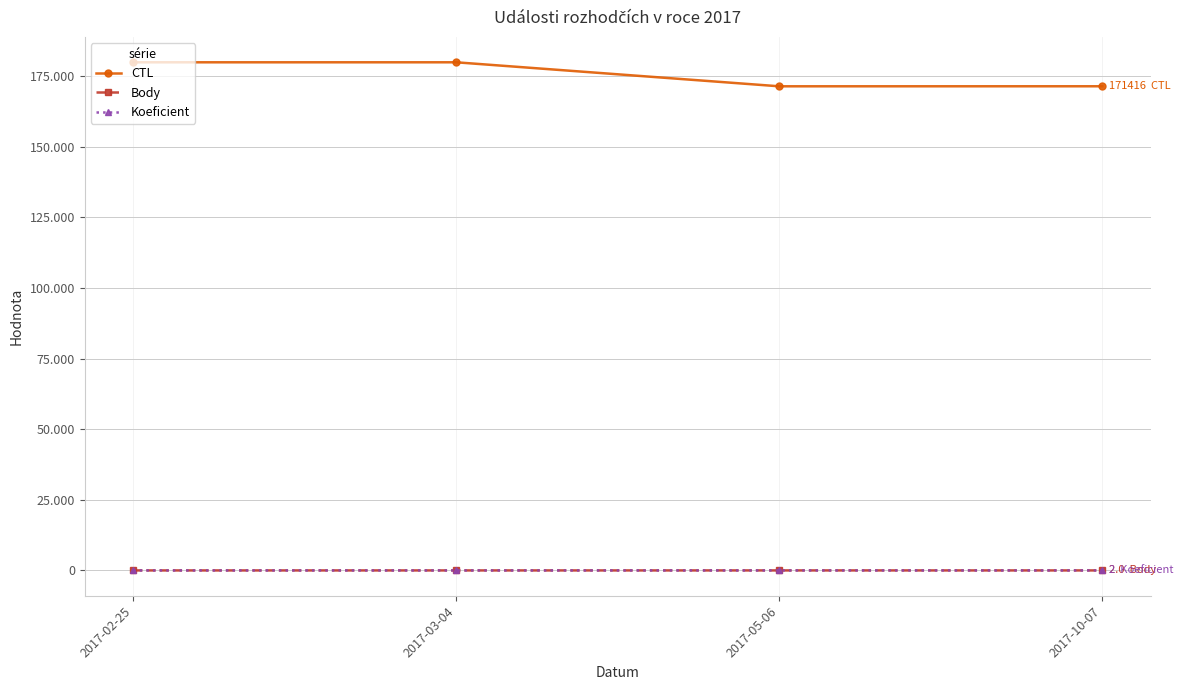

Which series has the widest spread of values?

CTL